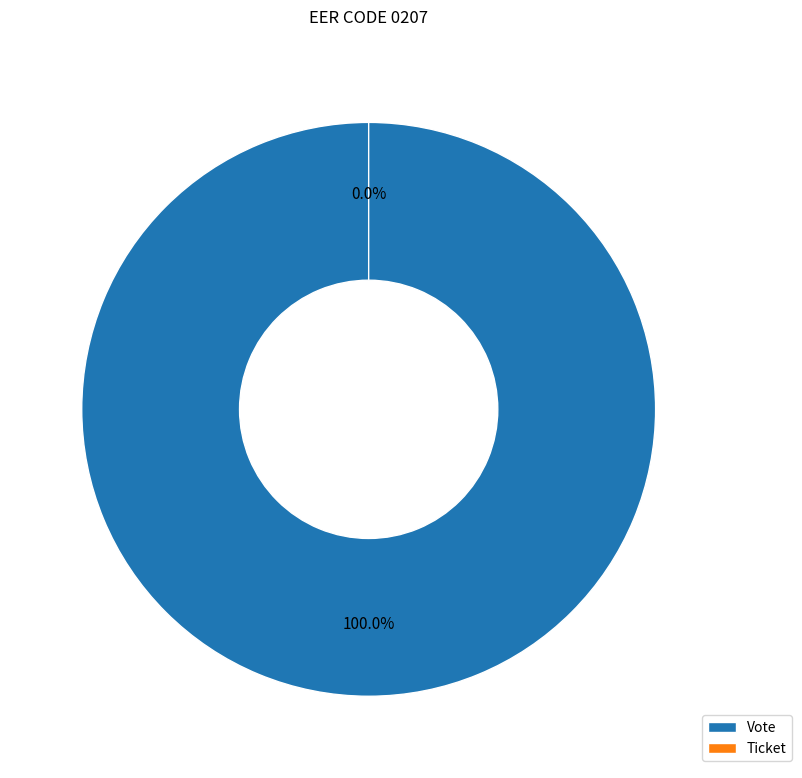

Which has a higher value, Ticket or Vote?

Vote